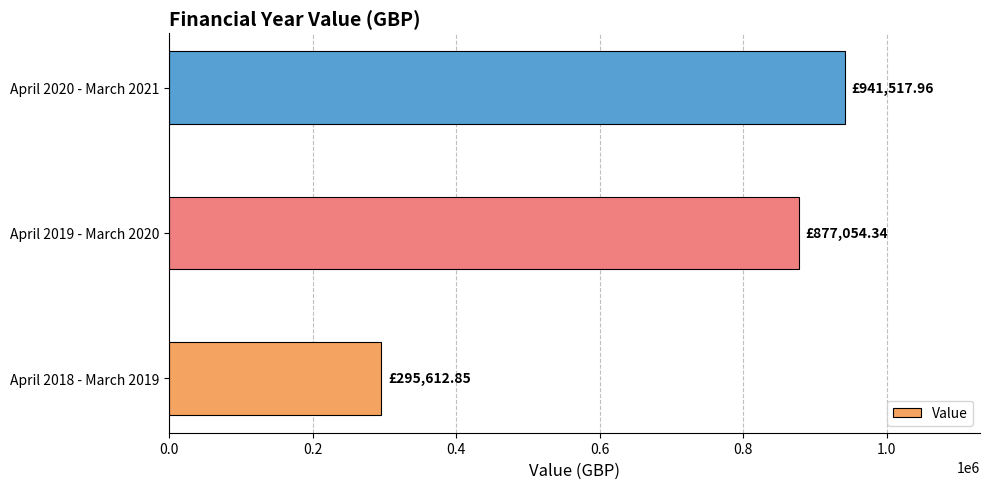

What is the change in value from April 2018 - March 2019 to April 2020 - March 2021?

+645905.1